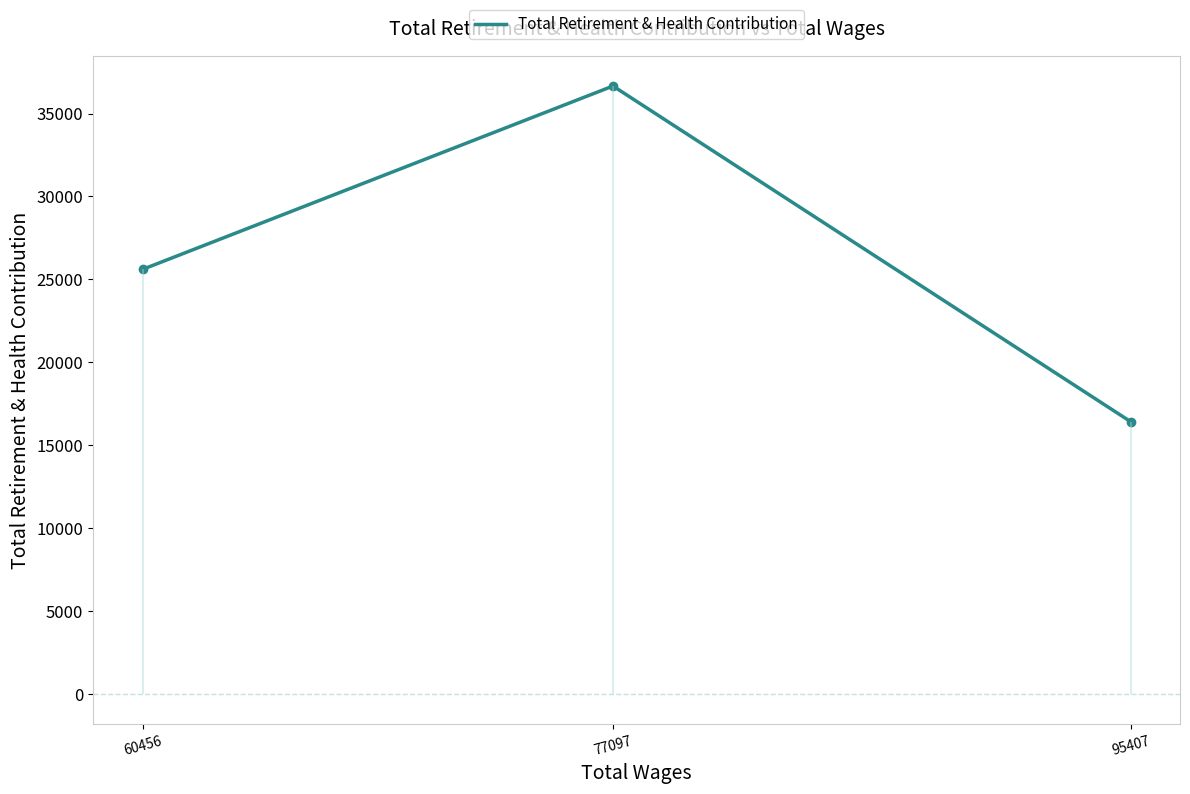

List the labels in order of value, largest first.

77097, 60456, 95407